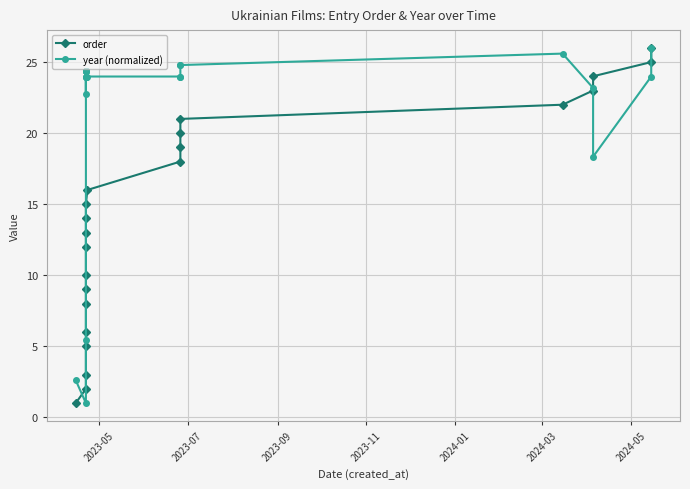

How many series are shown in this chart?

2